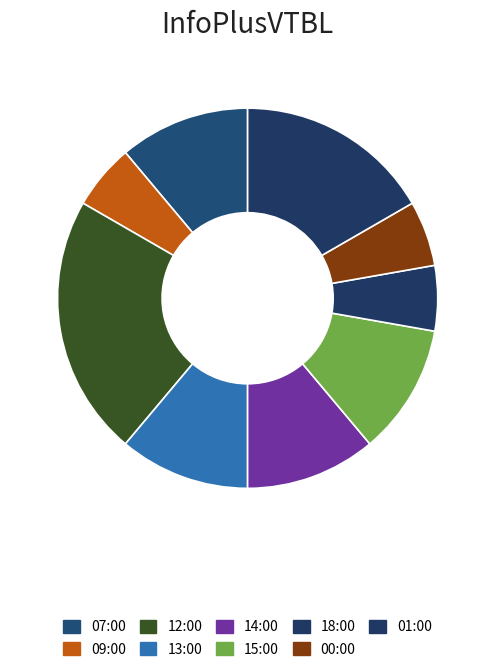

Is it true that 13:00 is 11% of the pie?

True